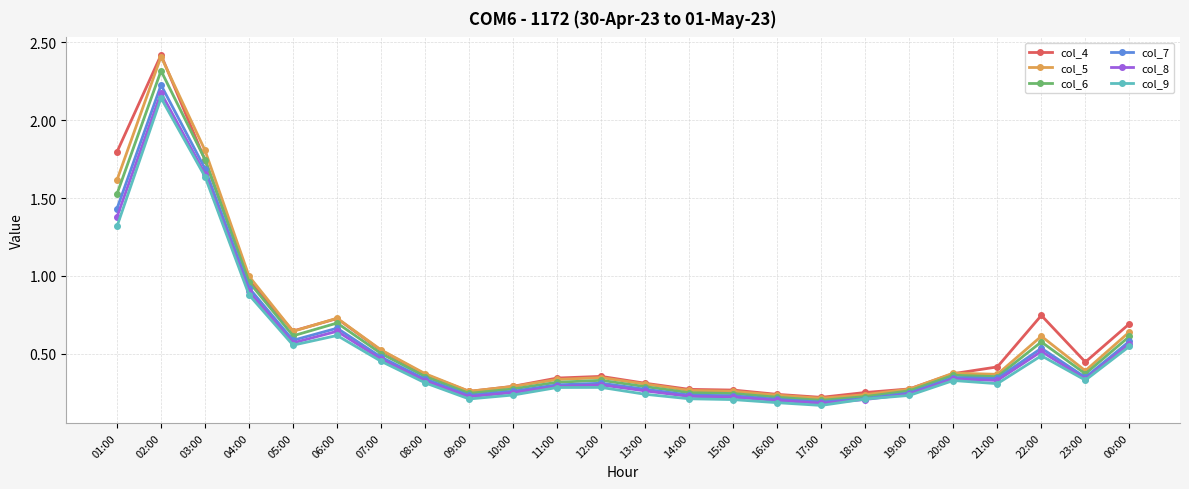

Which category has the highest value in the col_8 series?

02:00